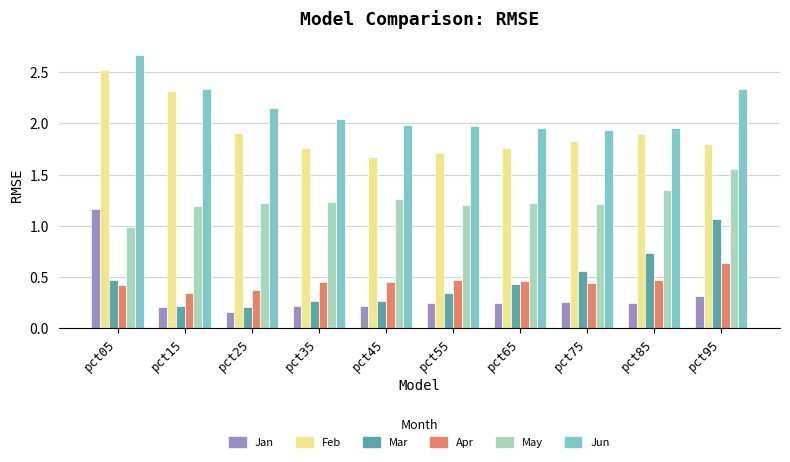

Which category has the highest value in the May series?

pct95